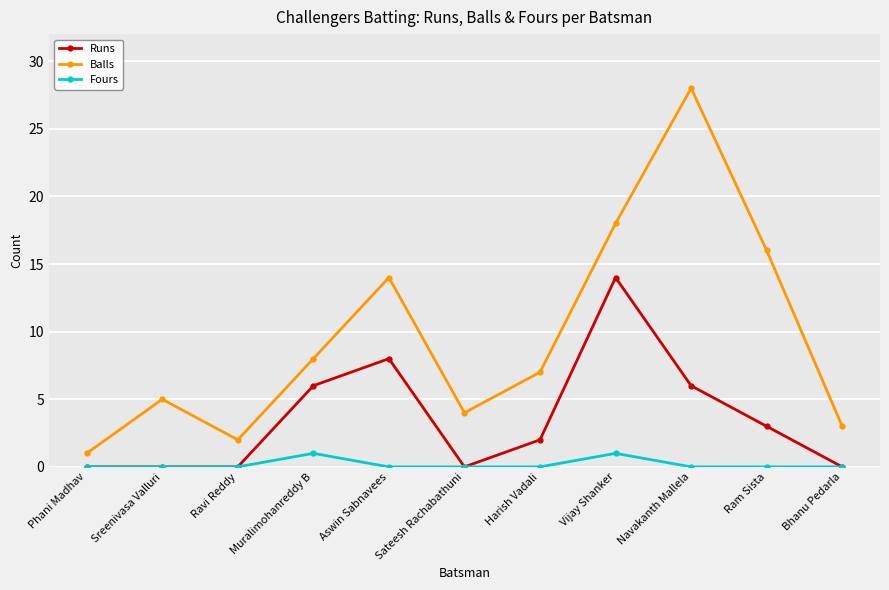

What is the difference between the maximum and minimum values in the Fours series?

1